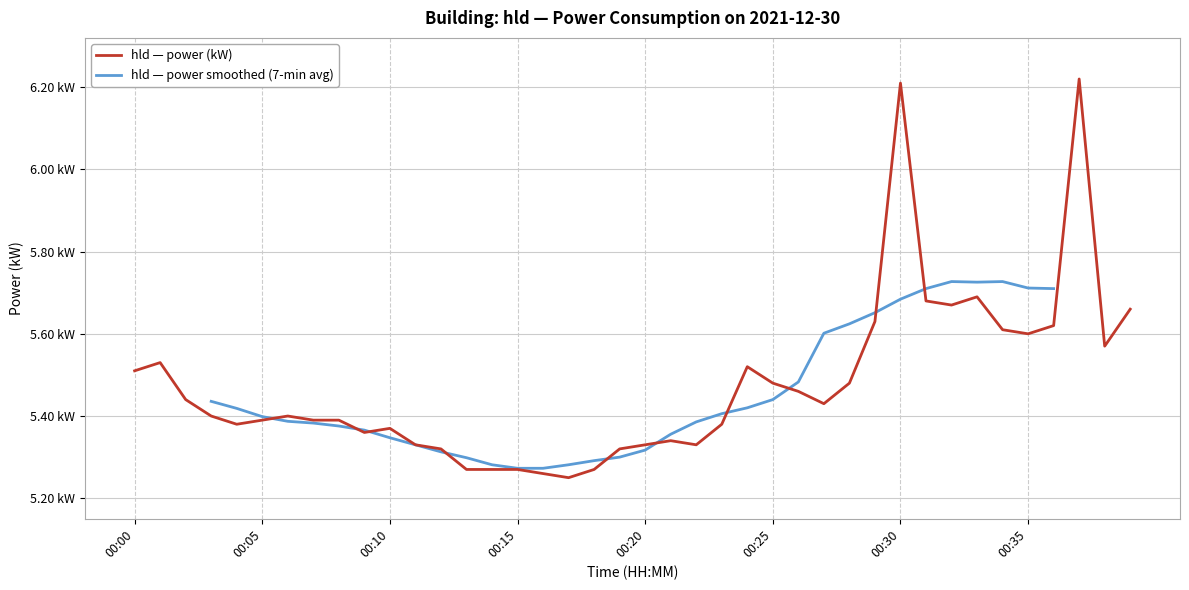

True or false: the data shows 2.3 at 00:30.

False